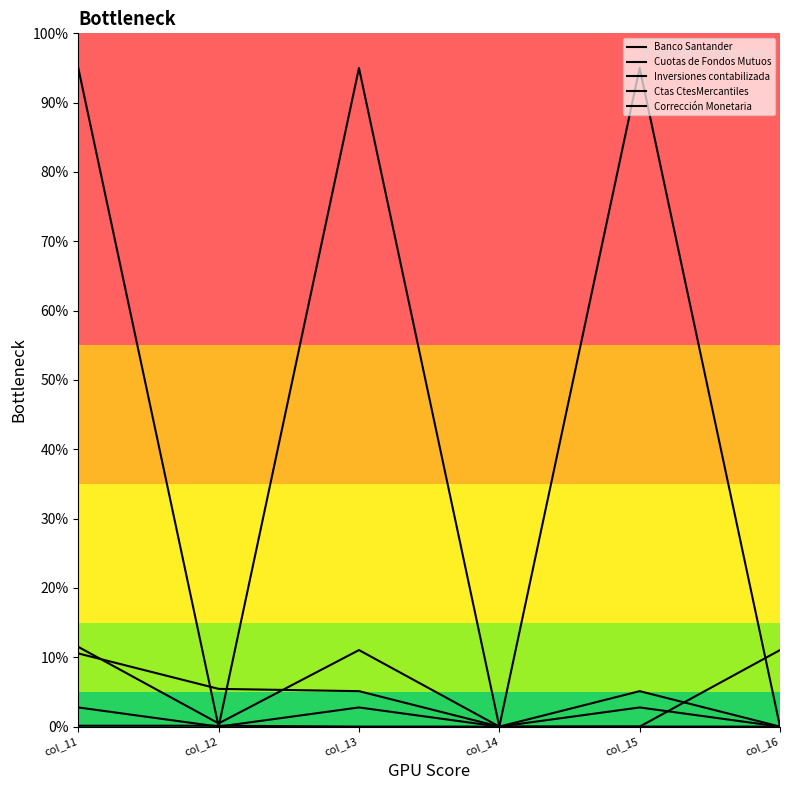

At which category does Corrección Monetaria reach its first local valley?

col_12